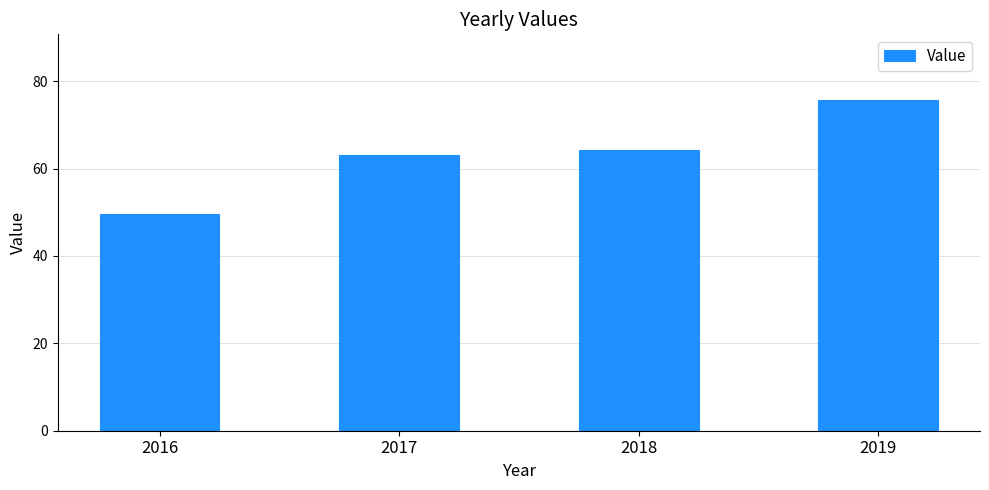

Reading left to right, extract all data points from this chart.

2016=49.6	2017=63.2	2018=64.3	2019=75.6